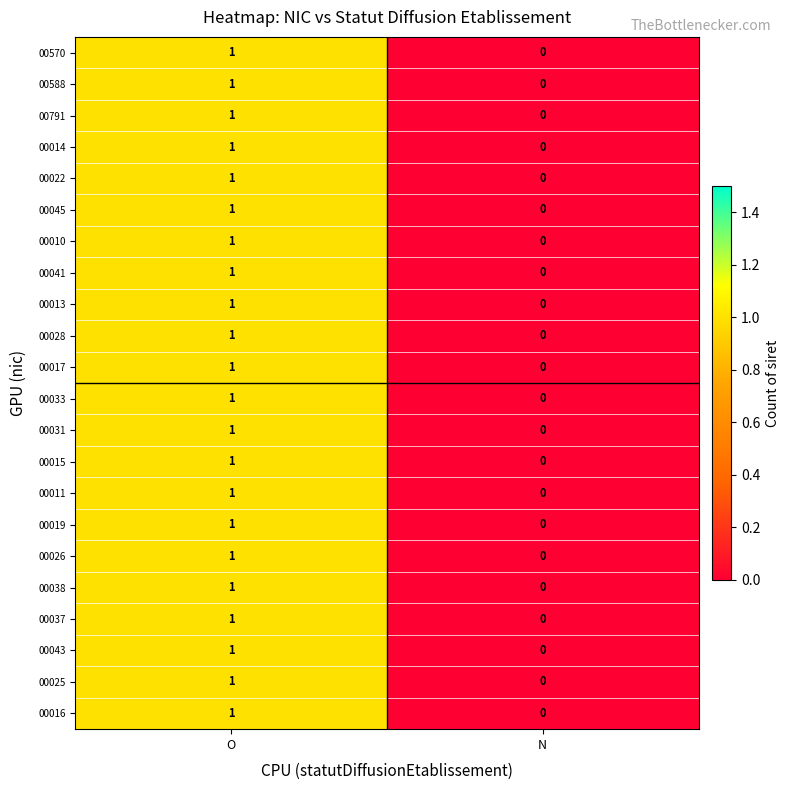

At which category is the sum across all series the highest?

O